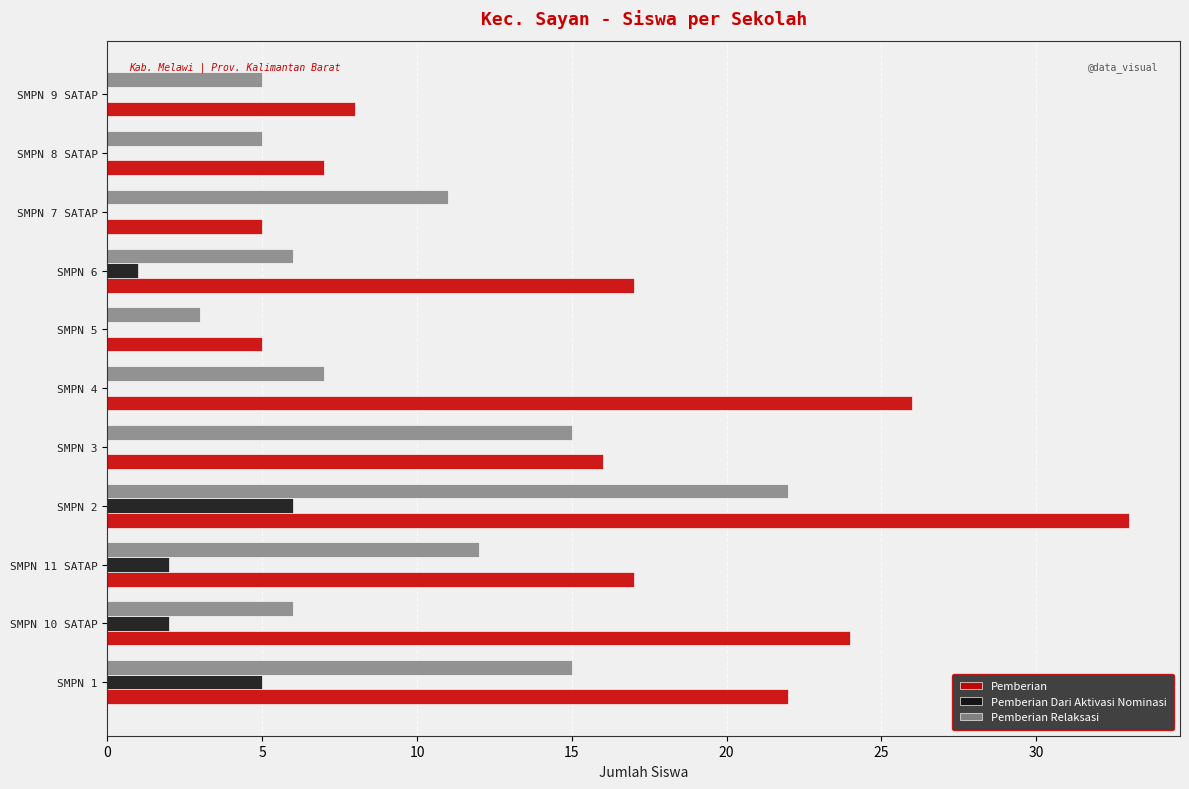

Which series has the largest total across all categories?

Pemberian